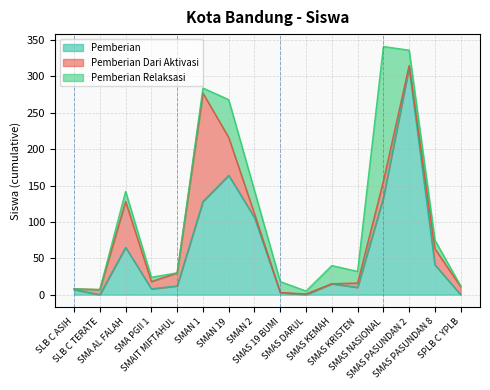

What is the difference between the maximum and minimum values in the Pemberian series?

312